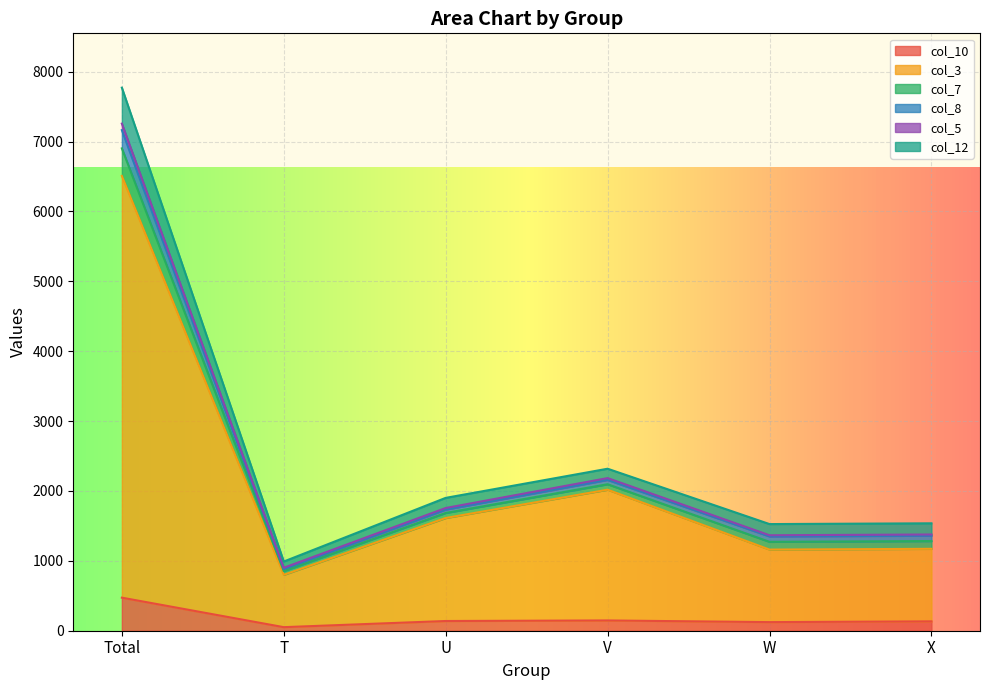

Where is col_3 nearest to the value 3654?

V